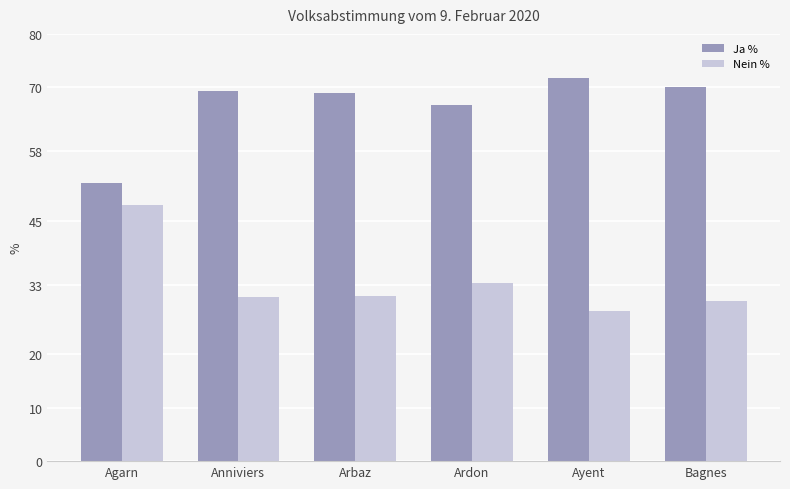

At Arbaz, list the series in order from largest to smallest.

Ja %, Nein %